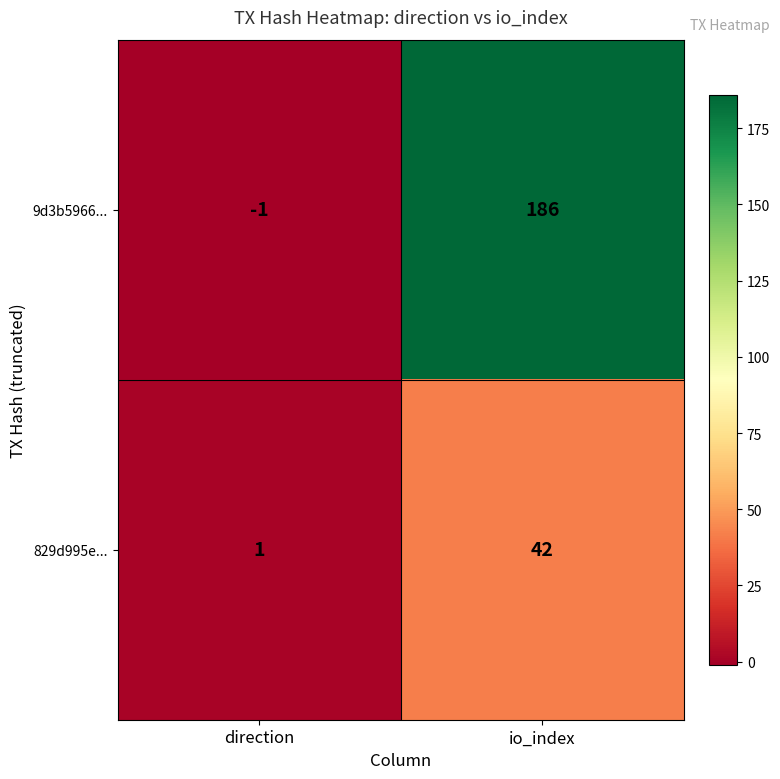

Is it true that 829d995e... equals 1 at direction?

True